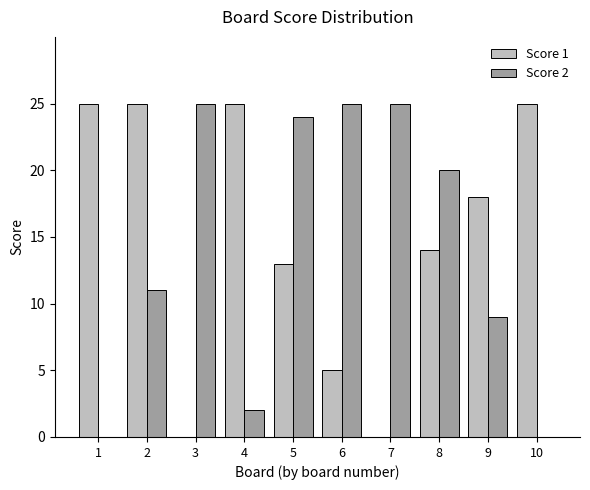

What is the maximum value for Score 2?

25